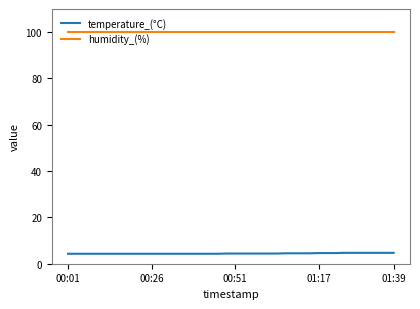

List the series in order of their peak value, lowest first.

temperature_(°C), humidity_(%)